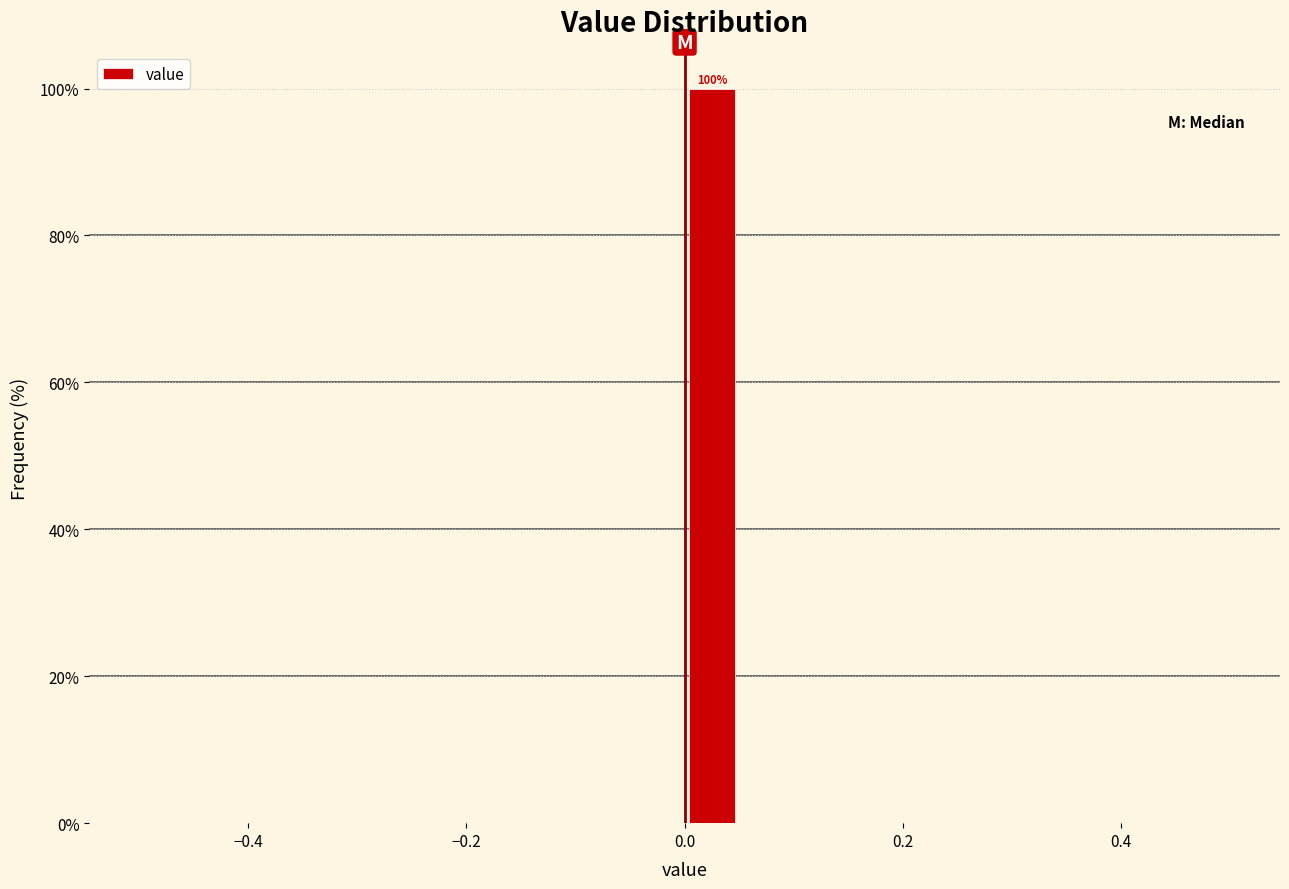

Read against the x-axis, roughly where is the centre of the tallest bar?

0.02